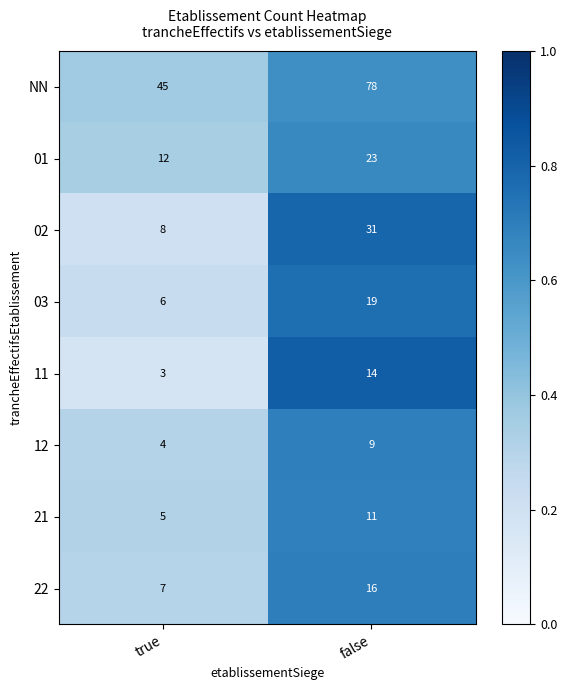

What value does the 03 series have at false, to the nearest 10?

20